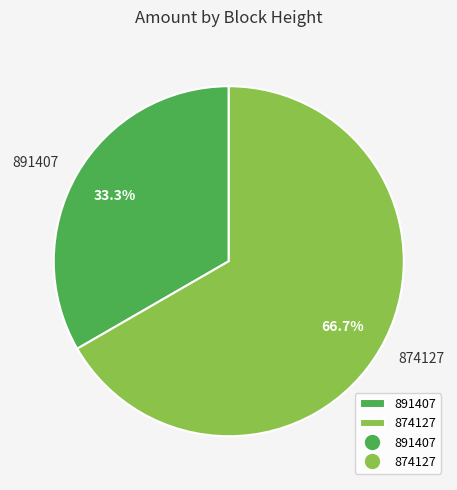

To the nearest percent, what is the average slice percentage?

50%